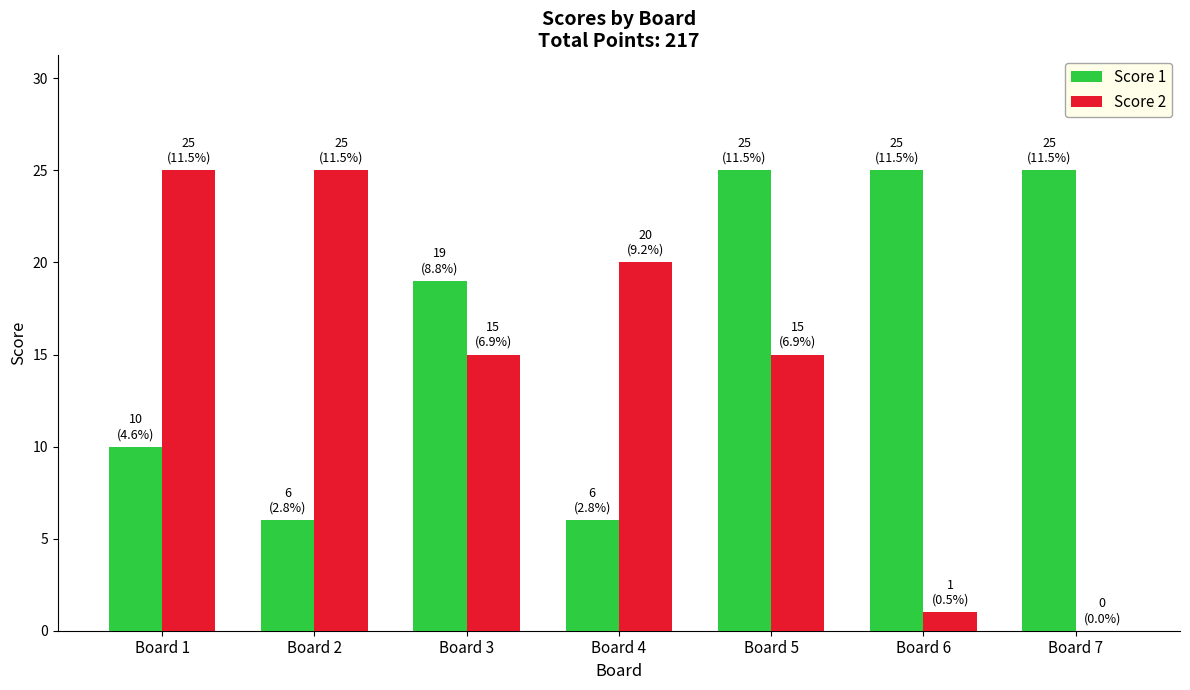

Which series changed the most between Board 3 and Board 4?

Score 1